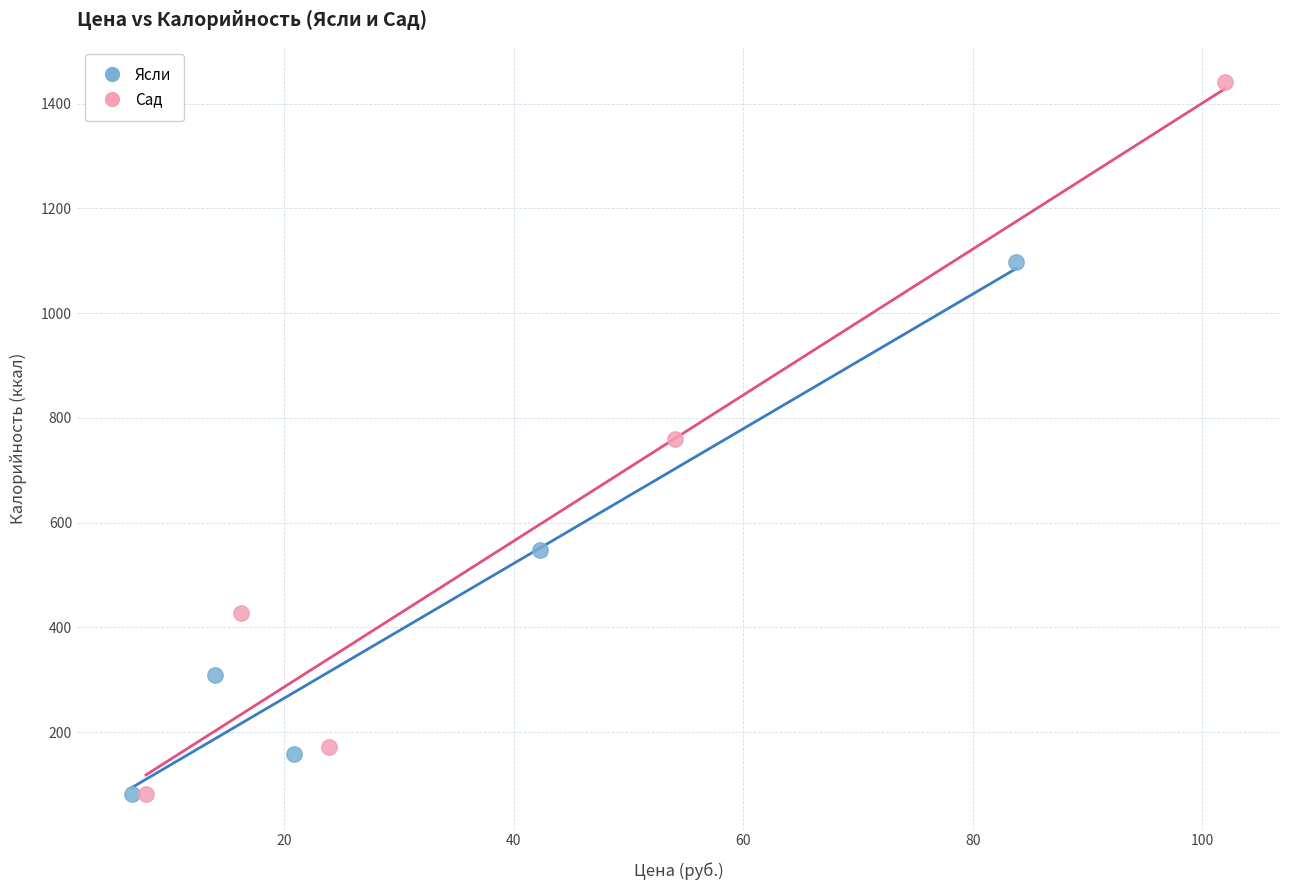

Which series contains the highest Y value?

Сад